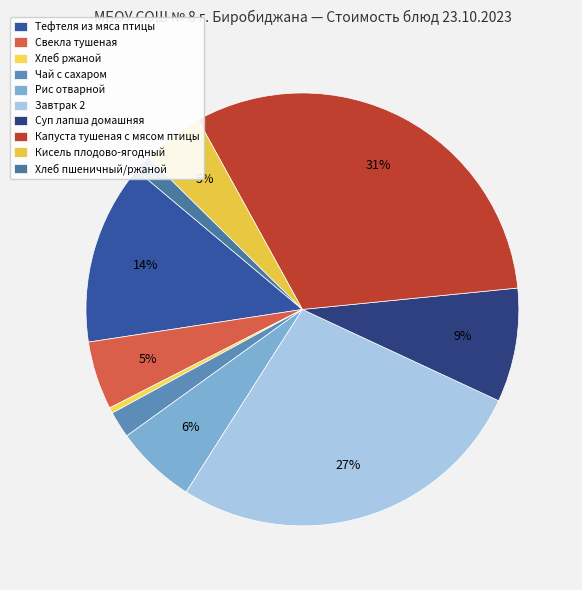

How many slices are in this pie chart?

10